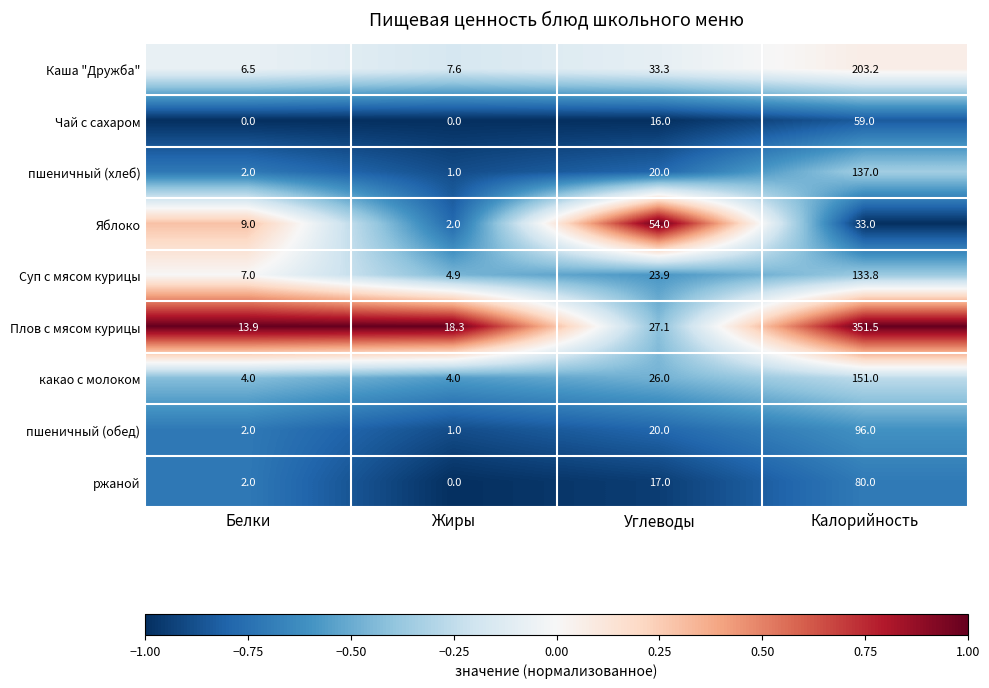

Which category has the lowest value in the пшеничный (обед) series?

Жиры